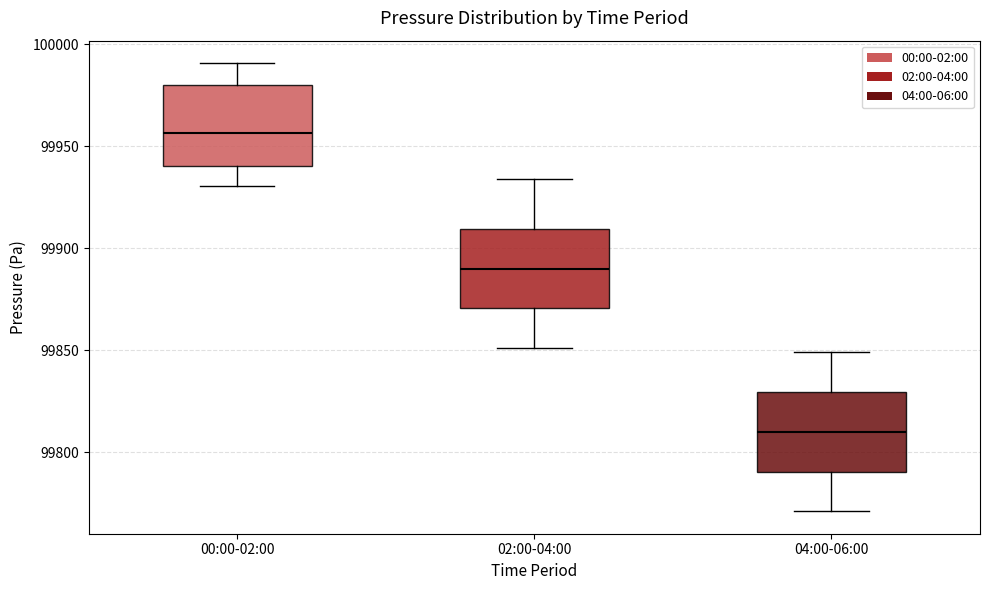

Which box has the highest median line?

00:00-02:00